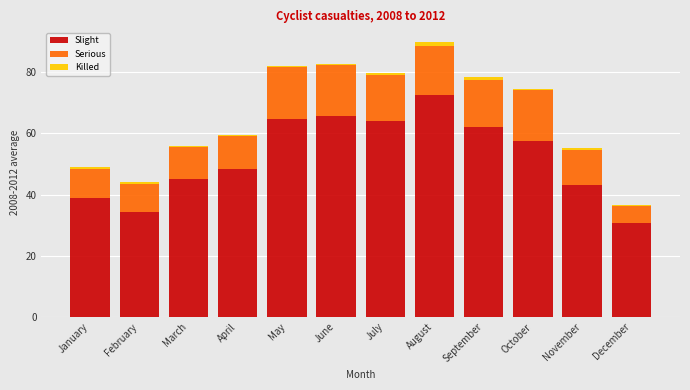

Where is Slight nearest to the value 51?

April